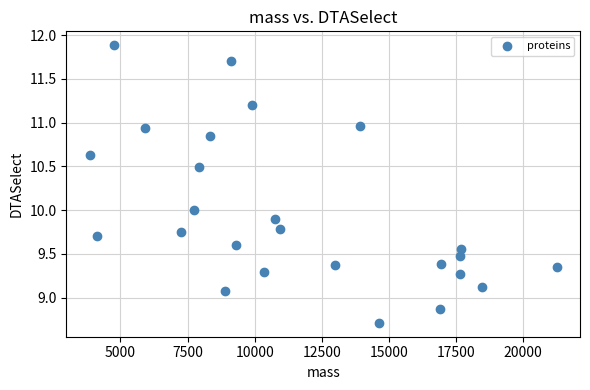

What is the range of Y values (max minus min)?

3.2